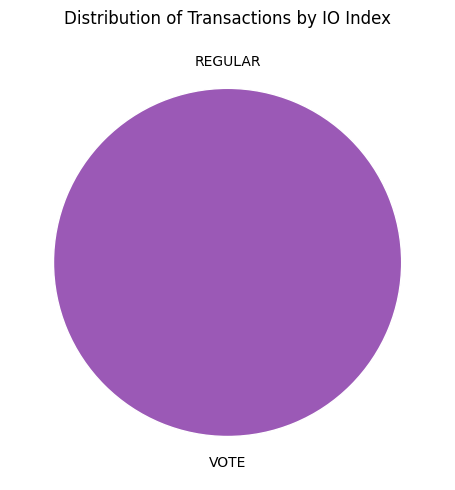

True or false: Regular (index 0) accounts for 12% of the total.

False